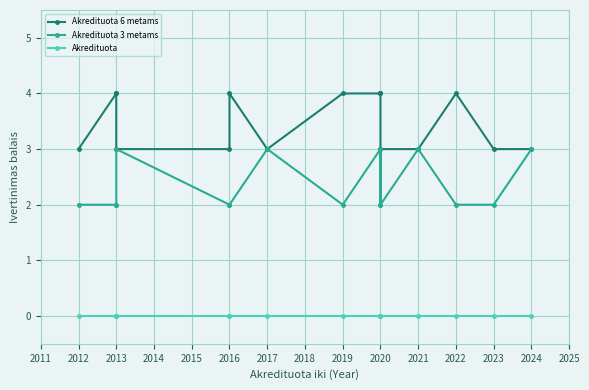

True or false: Akredituota 6 metams and Akredituota cross at least once.

False